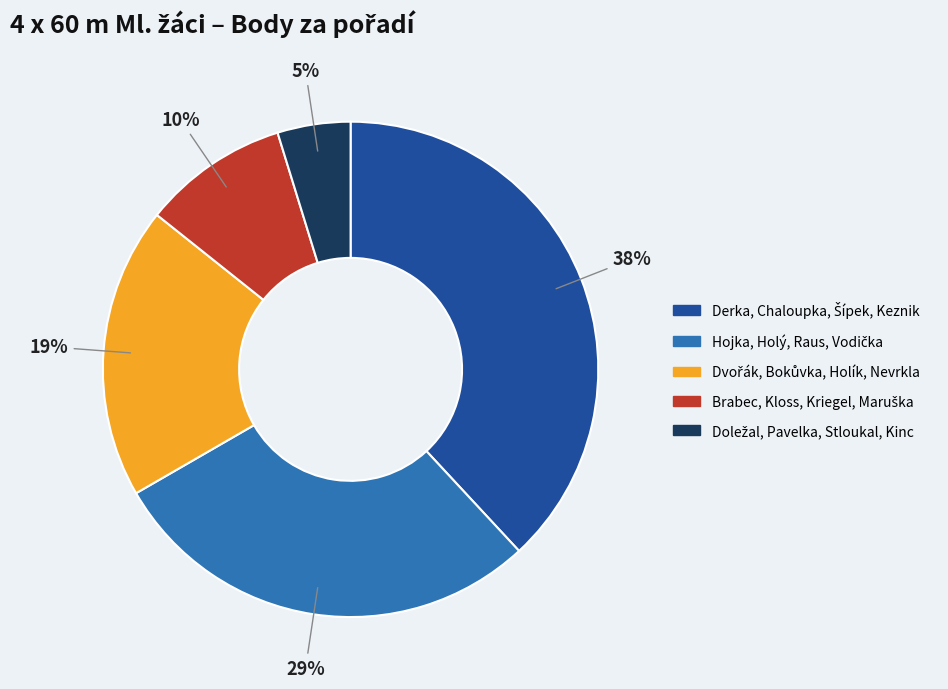

Is there a majority slice in this chart?

No